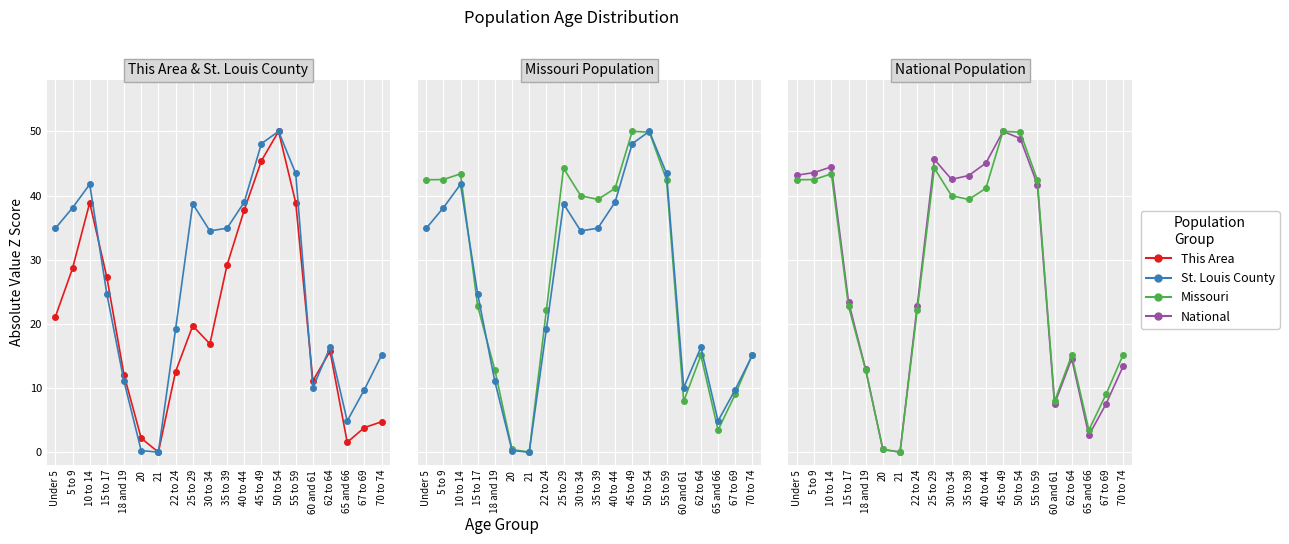

How many lines are shown in the chart?

4